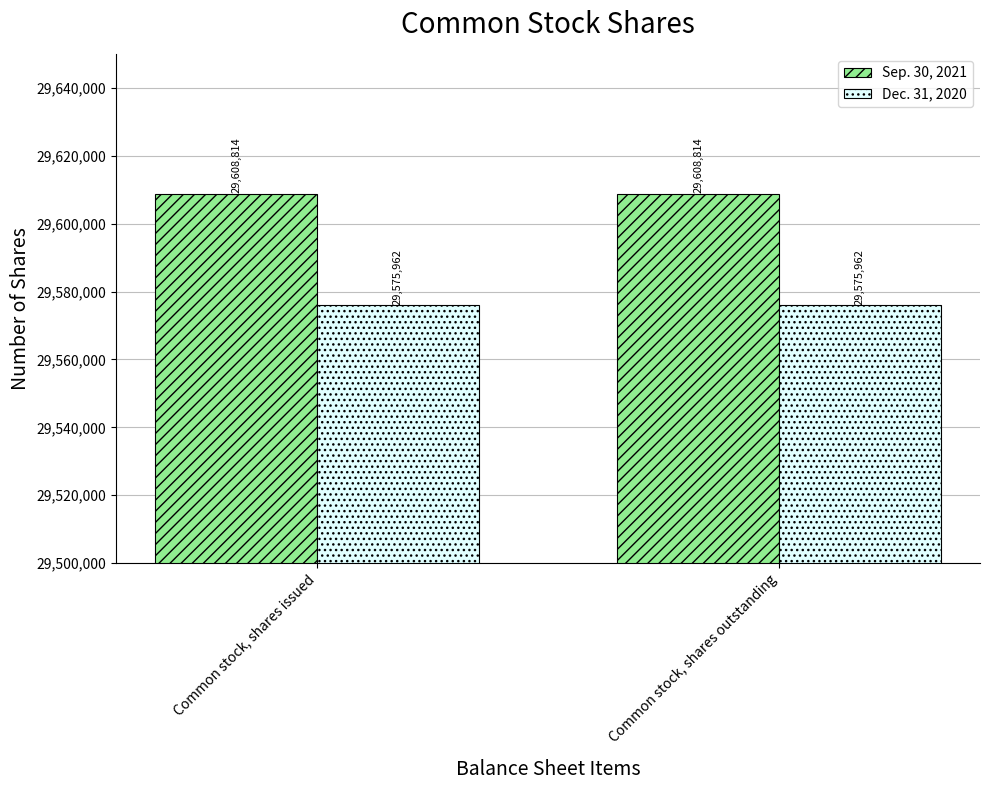

How many bars are there in total?

4